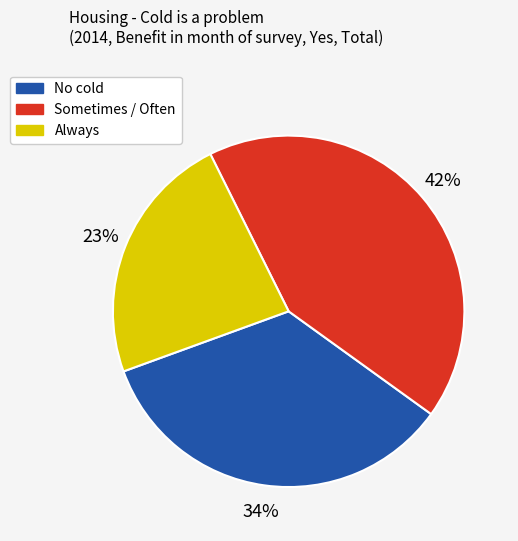

Is there a majority slice in this chart?

No